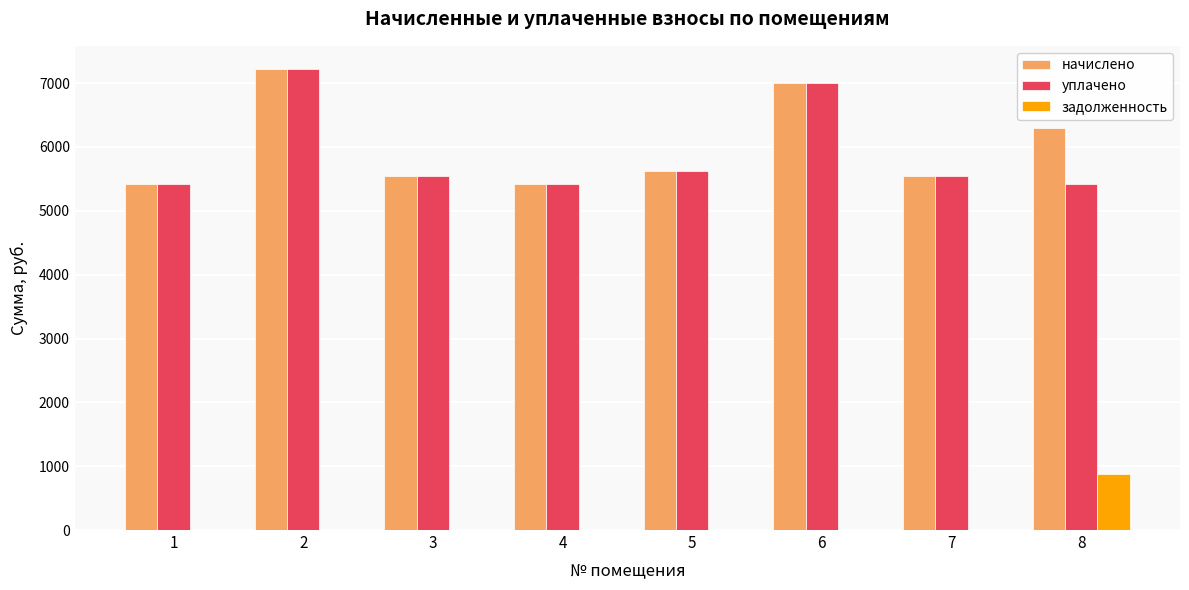

The начислено series shows 7004.2 at 6. True or false?

True